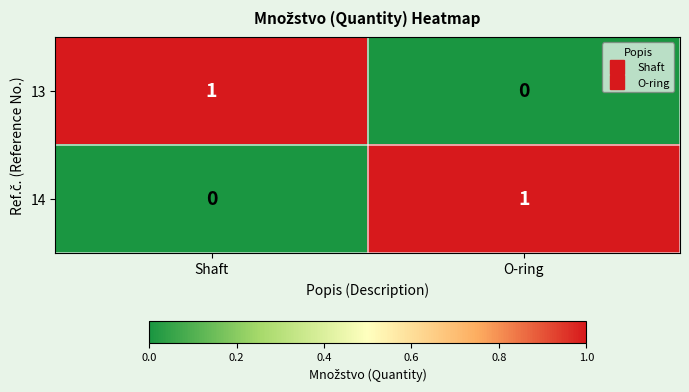

Reading left to right, what are all the values shown in this chart?

13: Shaft=1	O-ring=0
14: Shaft=0	O-ring=1